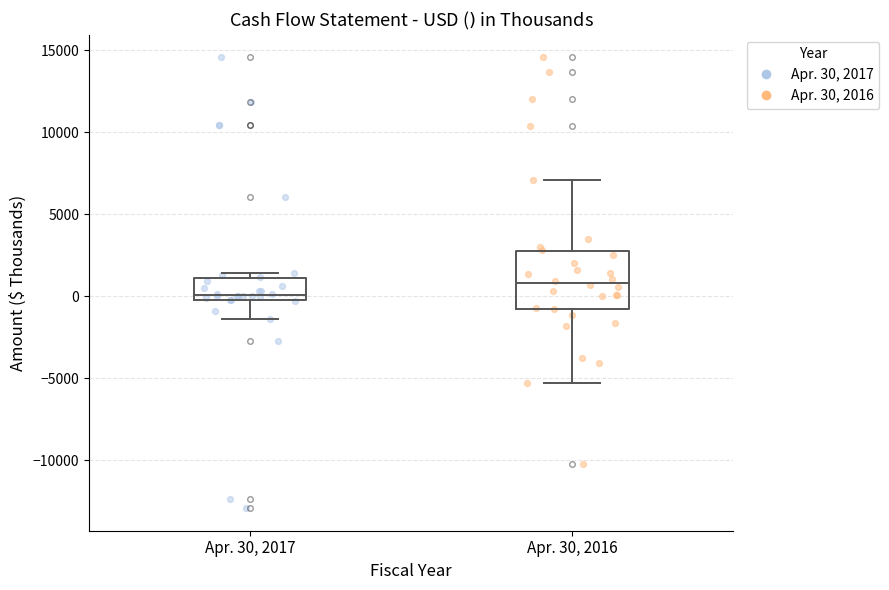

Where is the upper edge of the box for Apr. 30, 2017 on the y-axis? The values are not printed on the chart, so give them approximately, as read against the axis.

1000